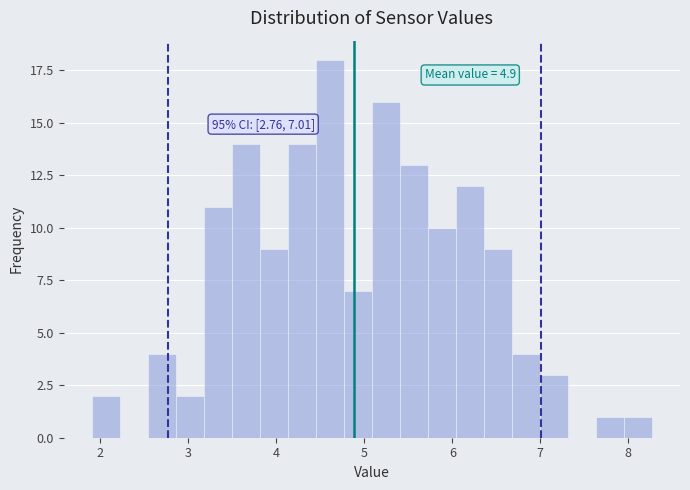

Around what value on the x-axis is the tallest bar? Give the approximate position of its centre, as read against the axis.

4.6